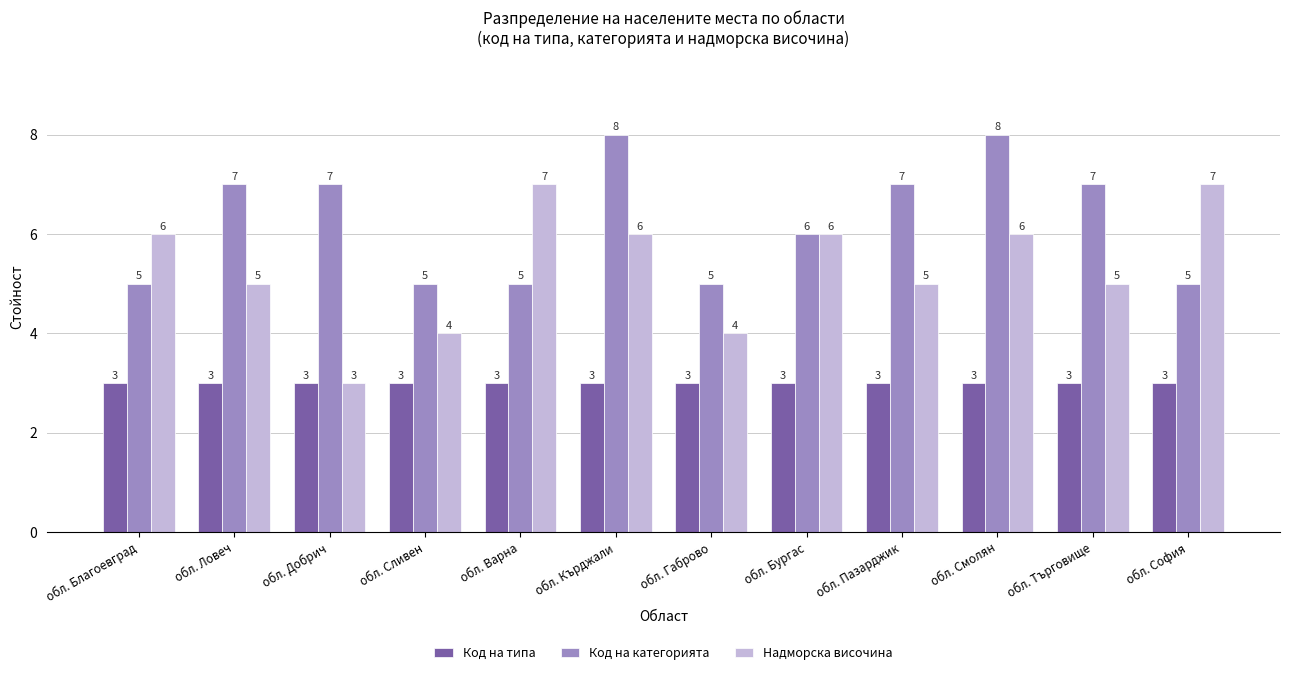

At обл. Сливен, list the series in order from largest to smallest.

Код на категорията, Надморска височина, Код на типа